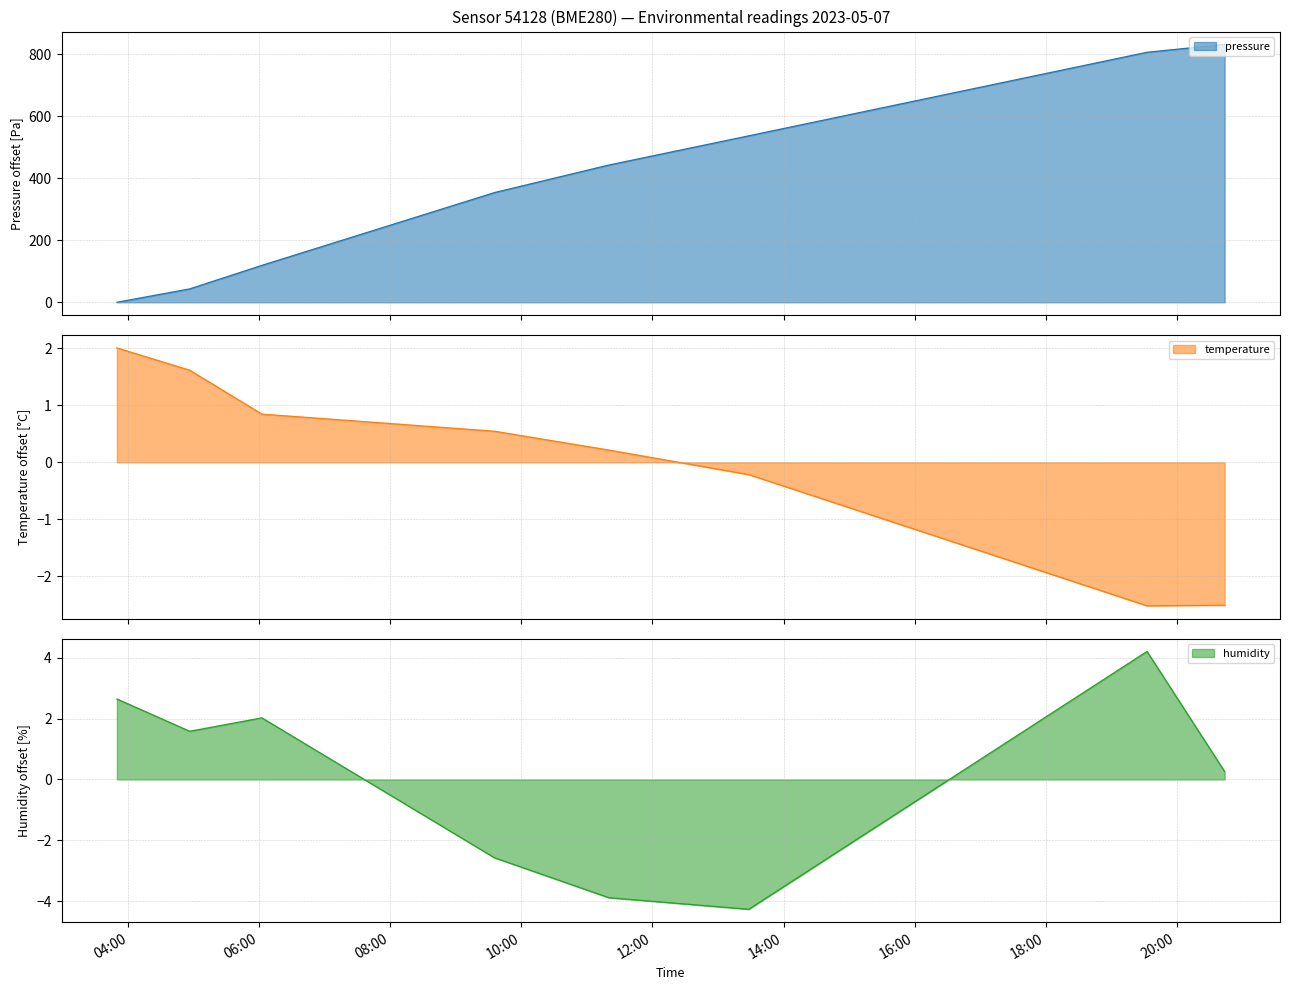

What is the spread (max minus min) of values at 2023-05-07T09:35:16?

356.3